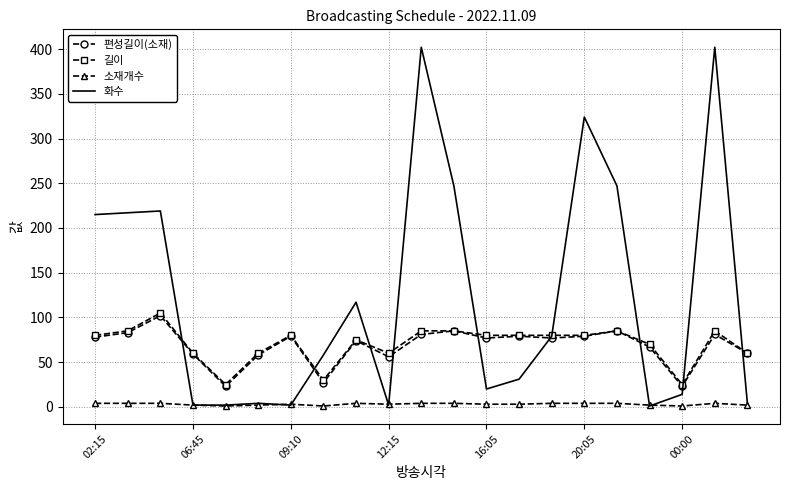

Which series has the largest total across all categories?

화수